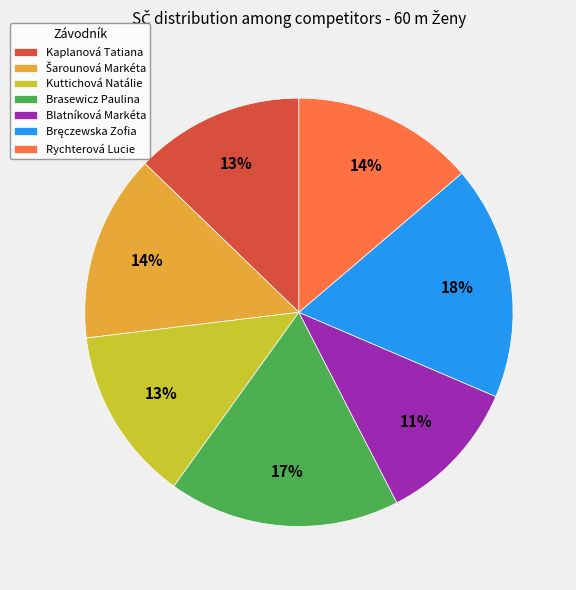

How many slices are in this pie chart?

7